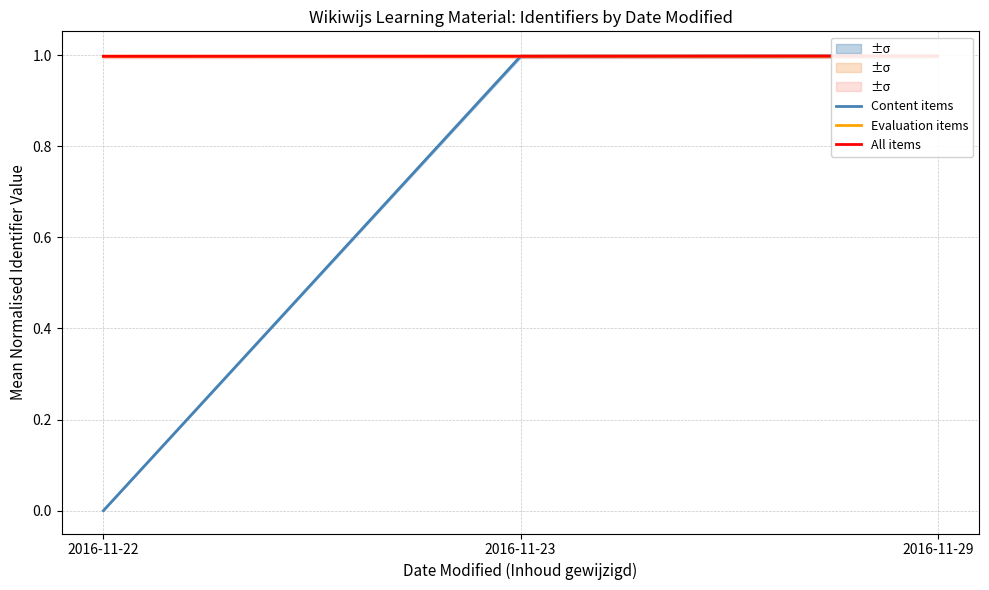

Between 2016-11-22 and 2016-11-29, which series saw the biggest shift?

Content items